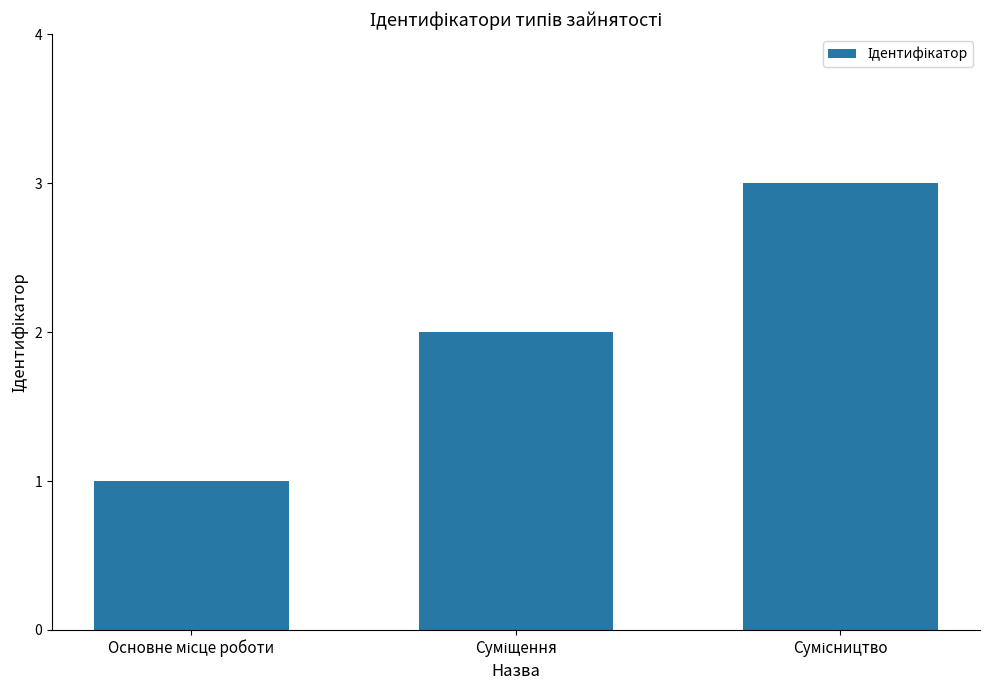

What is the maximum value shown in the chart?

3